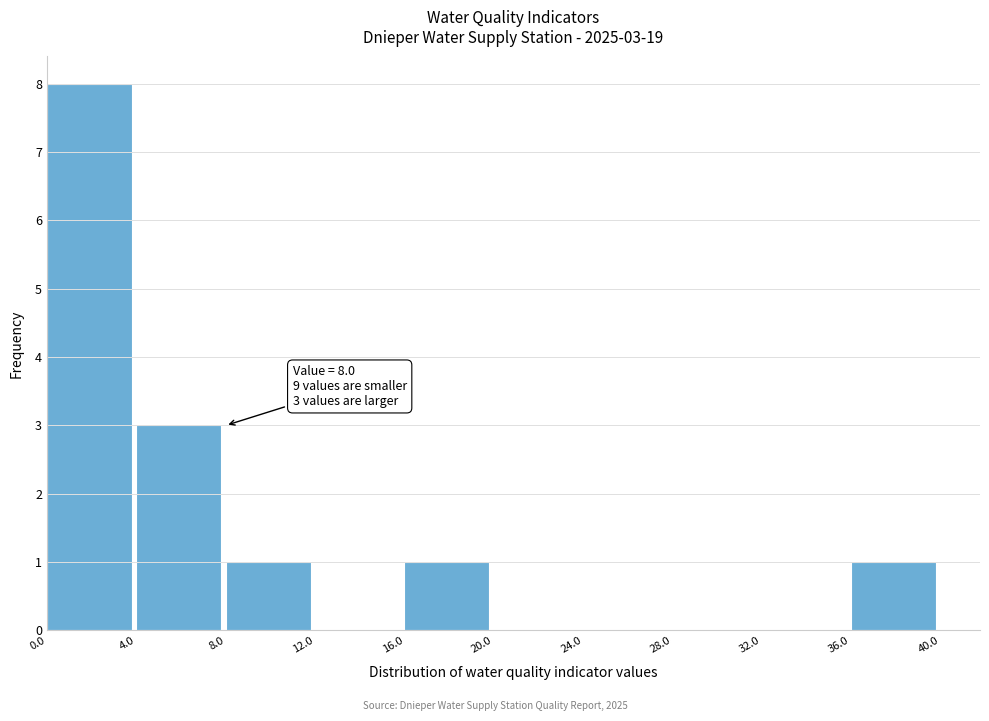

Which range on the x-axis has the tallest bar?

0.0 to 4.0